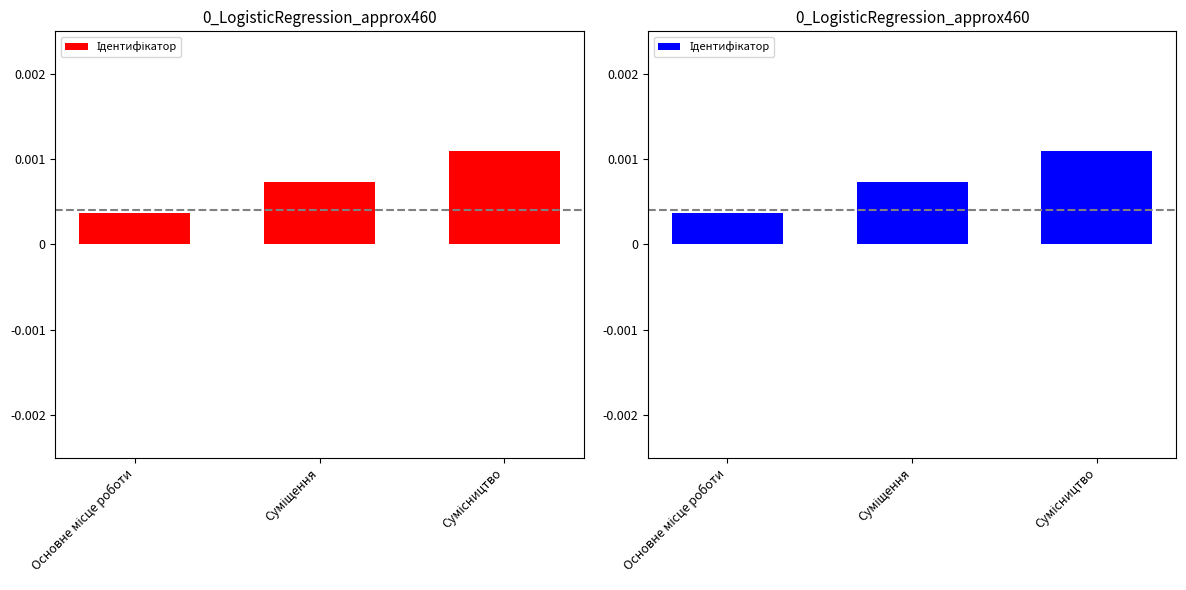

Does the chart contain stacked bars?

No